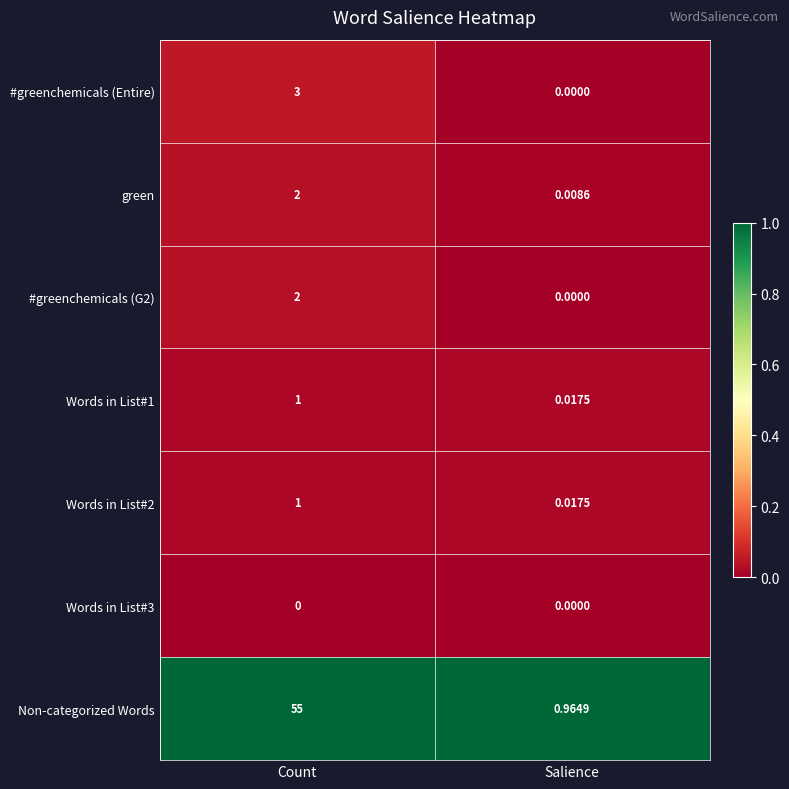

Where is Words in List#2 nearest to the value 0?

Salience